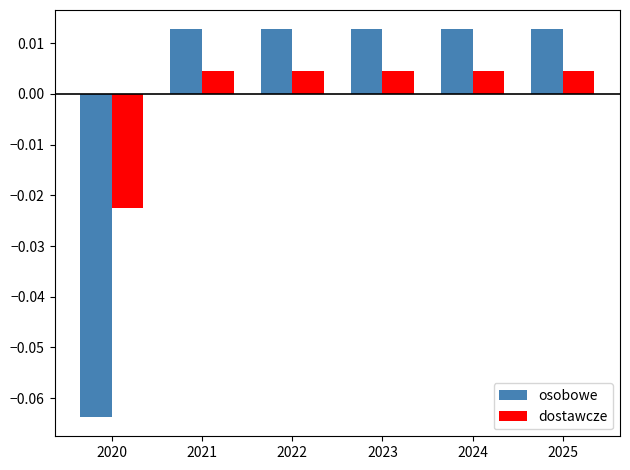

Which series has the widest spread of values?

osobowe